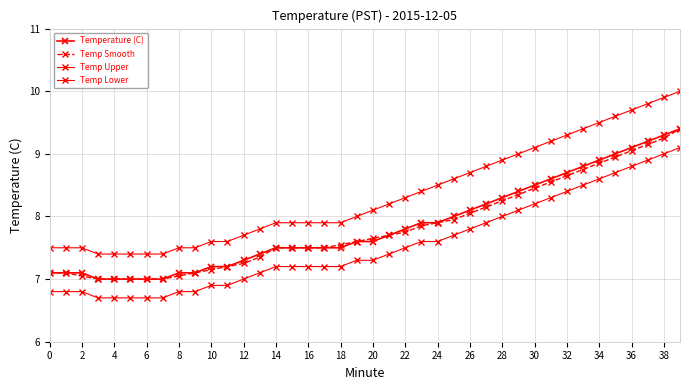

True or false: Temp Upper and Temp Lower cross at least once.

False